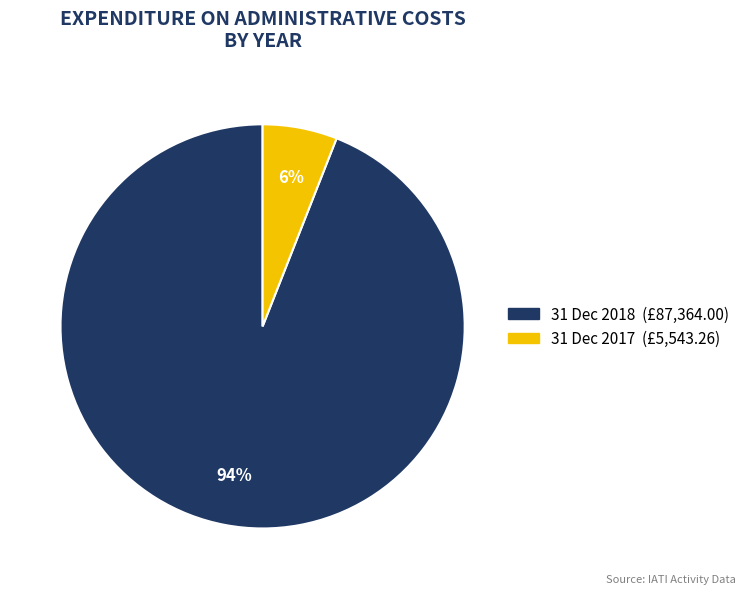

What percentage is the 31 Dec 2017 slice, to the nearest percent?

6%